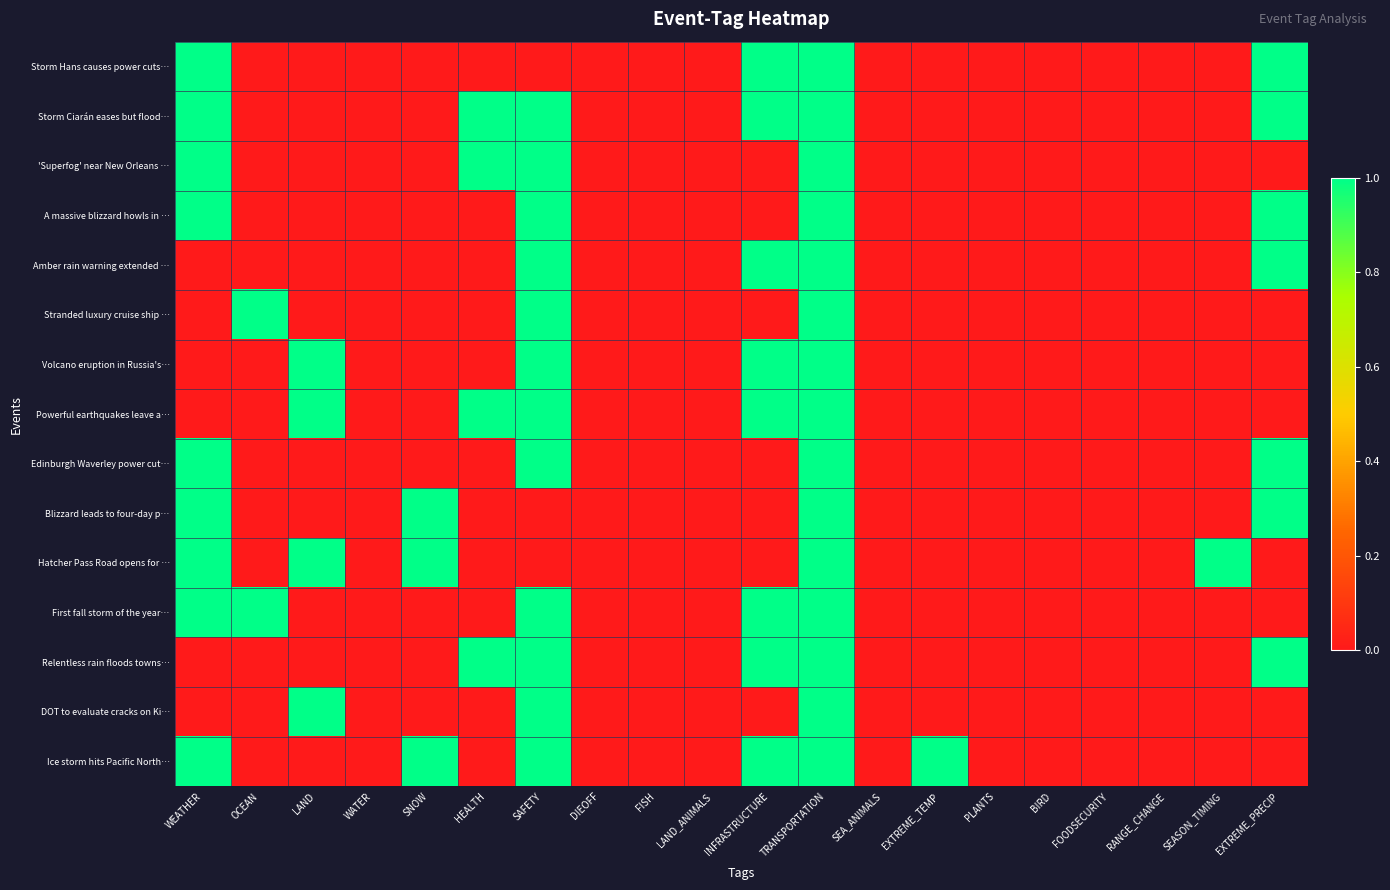

Which series changed the most between LAND and SEA_ANIMALS?

Volcano eruption in Russia's…